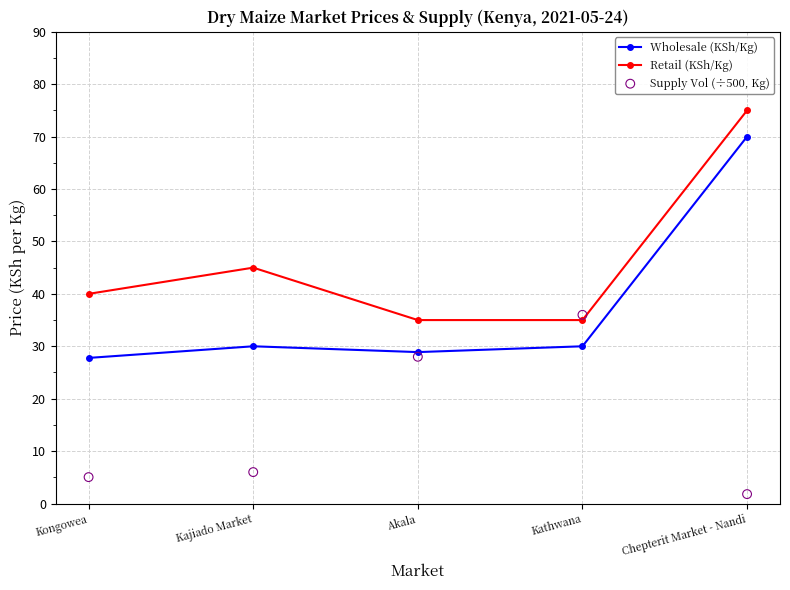

At how many categories does at least one series exceed 63?

1